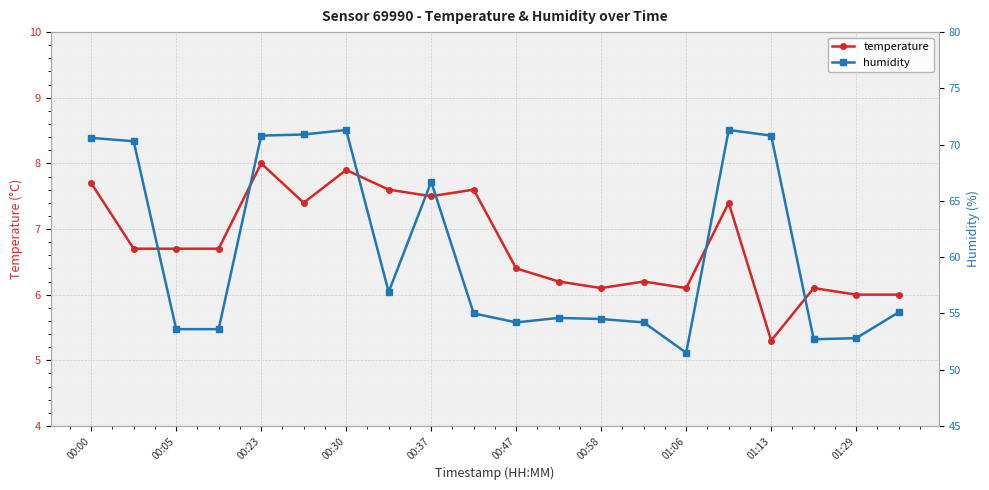

Rank the series by their maximum value, from lowest to highest.

temperature, humidity